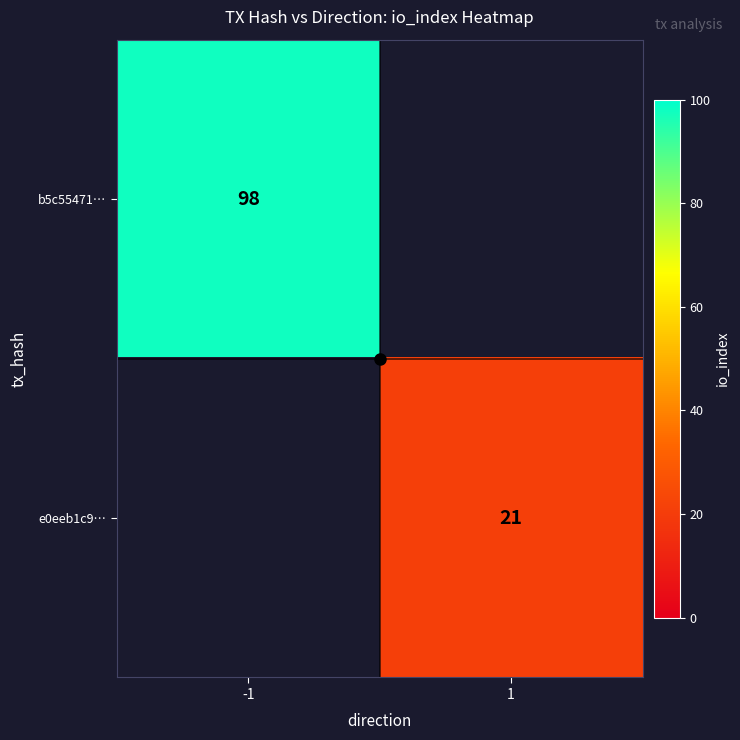

The e0eeb1c9… series shows 30 at 1. True or false?

False